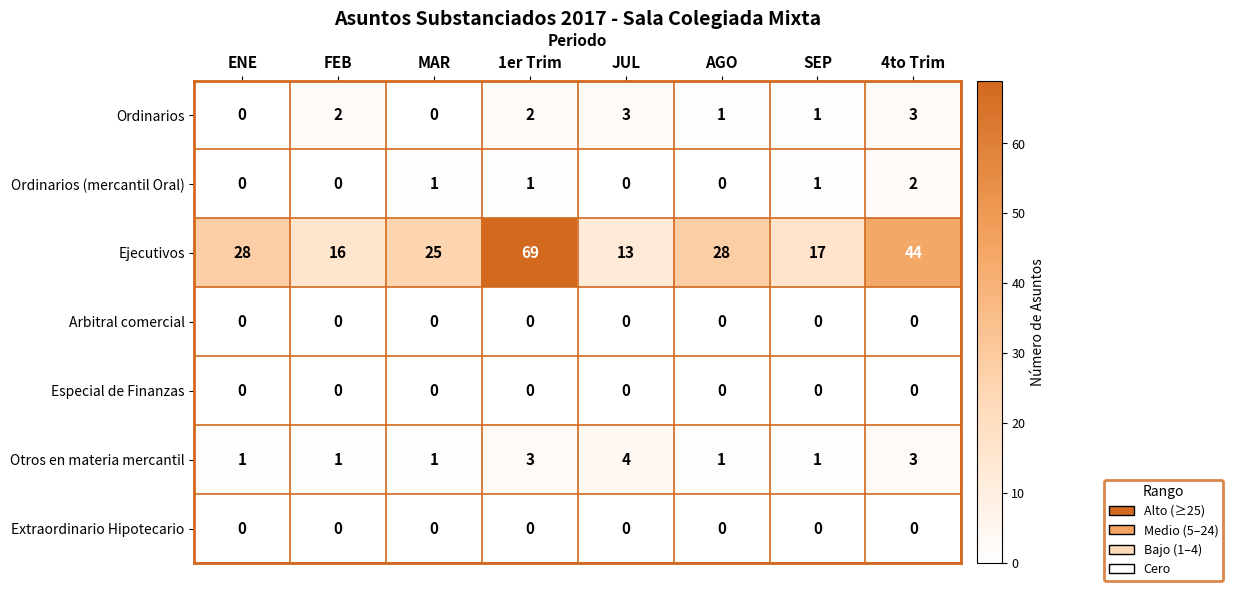

What is the greatest value displayed?

69